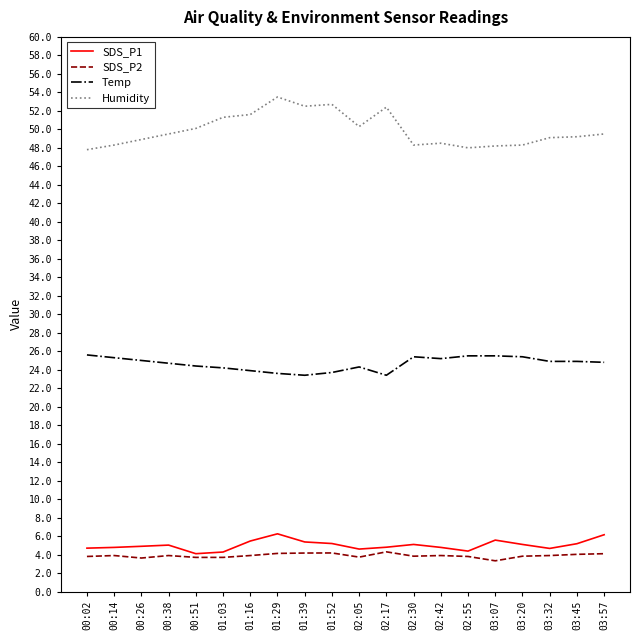

Is it true that SDS_P2 equals 4.3 at 02:17?

True